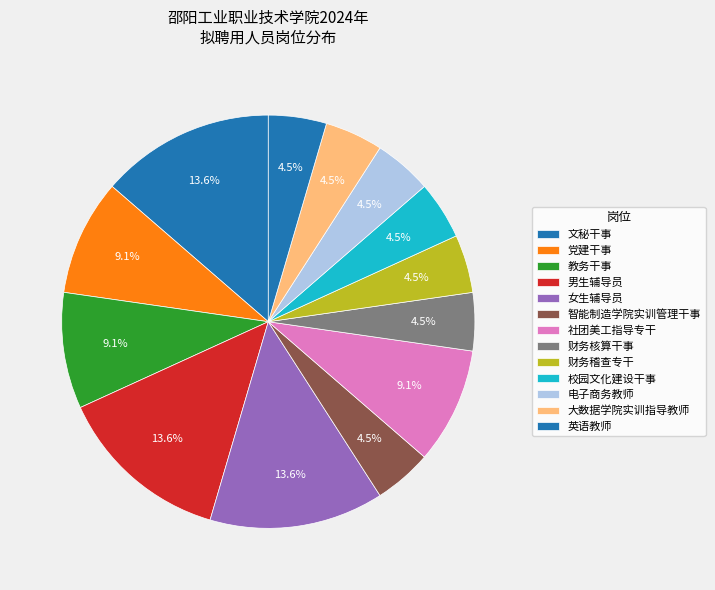

How many segments does this pie chart have?

13